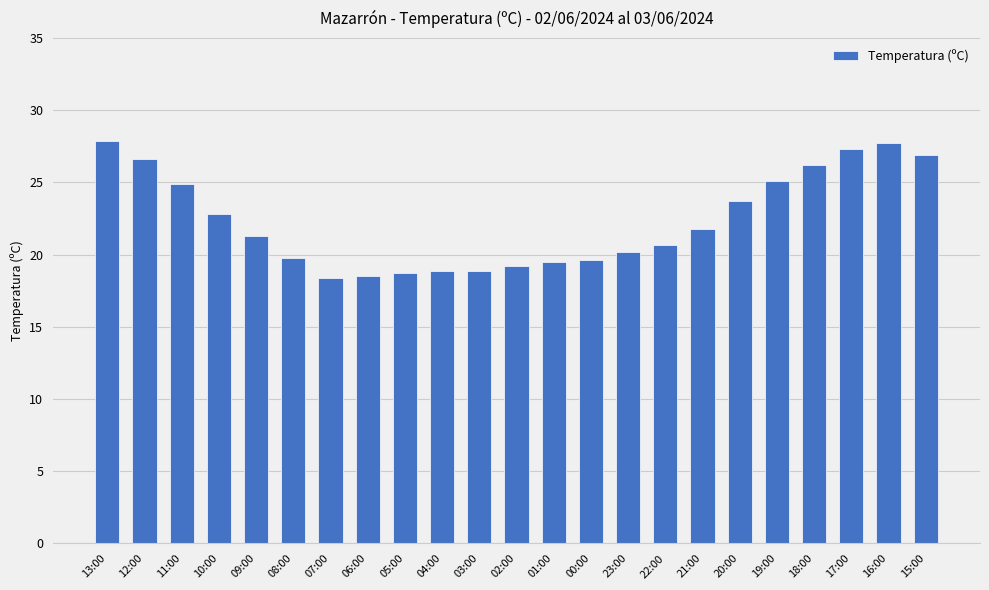

The value at 20:00 is 23.7. True or false?

True